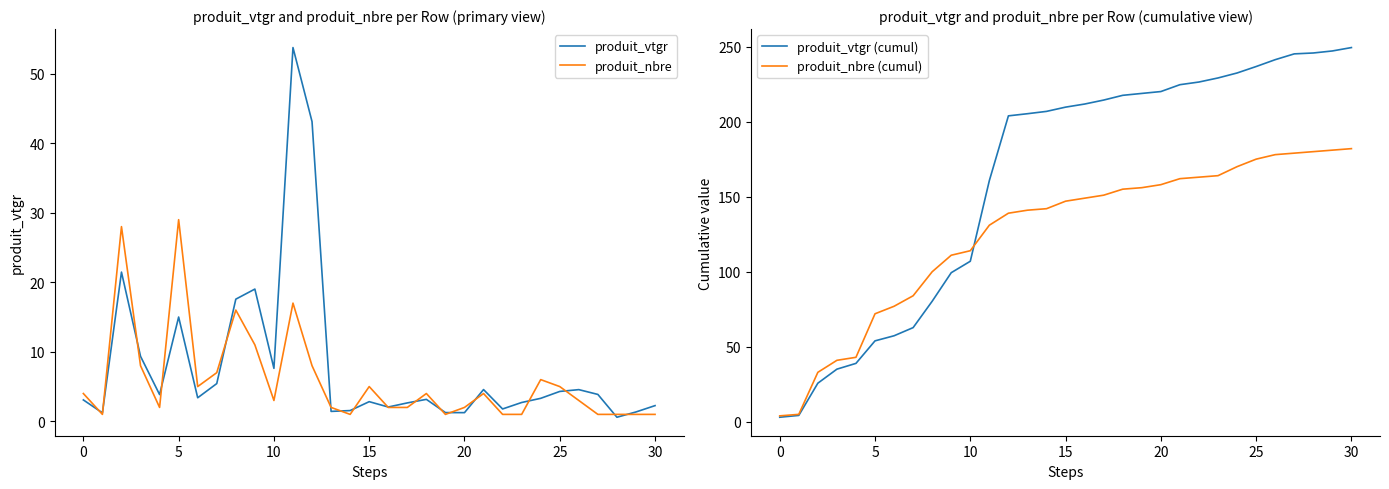

Where does the produit_nbre (cumul) series first go above 147?

16